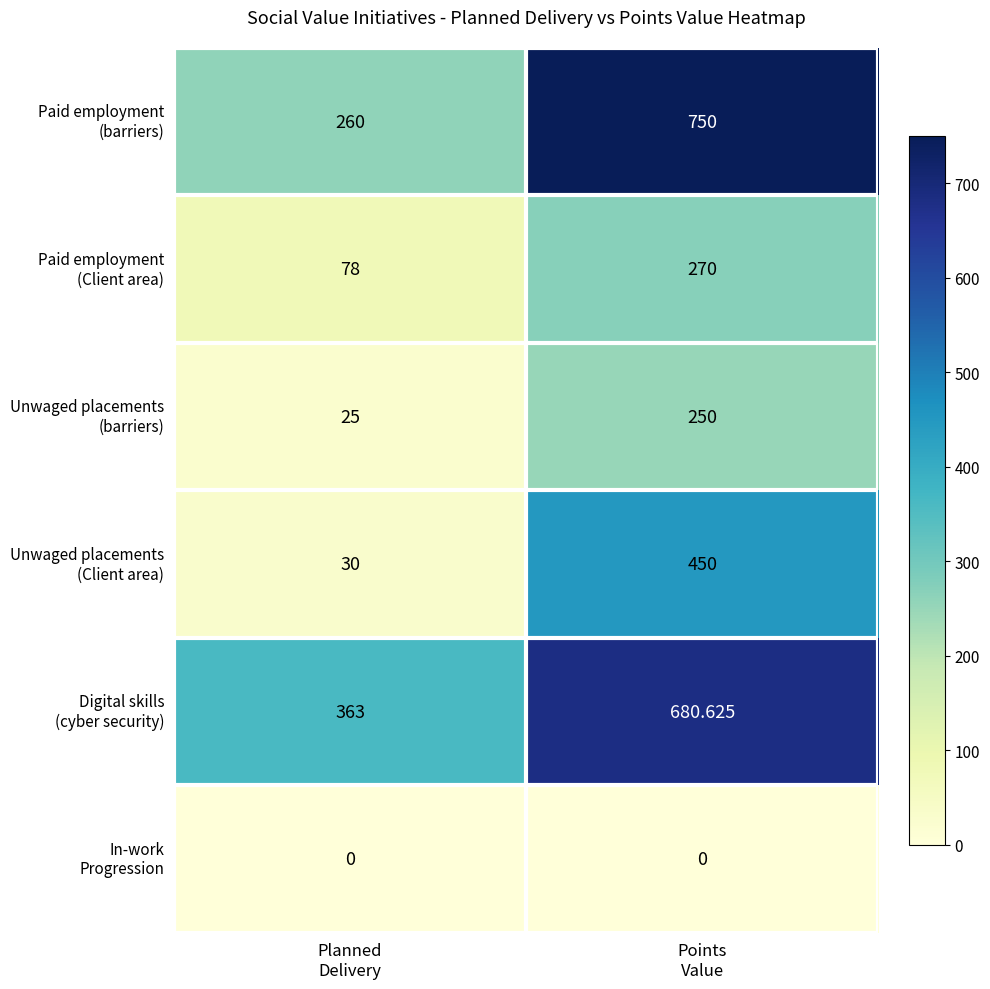

What is the difference between the highest and lowest values at Points
Value?

750.0